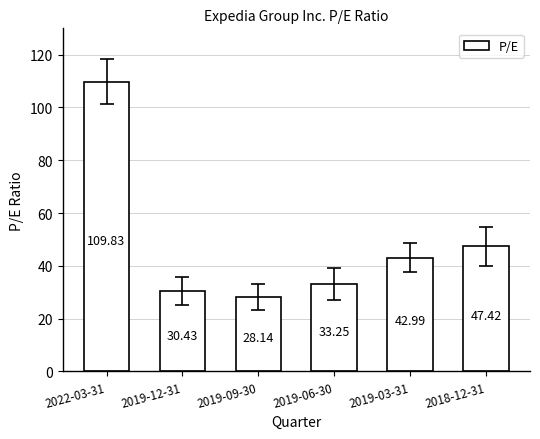

Rank the categories by value from highest to lowest.

2022-03-31, 2018-12-31, 2019-03-31, 2019-06-30, 2019-12-31, 2019-09-30